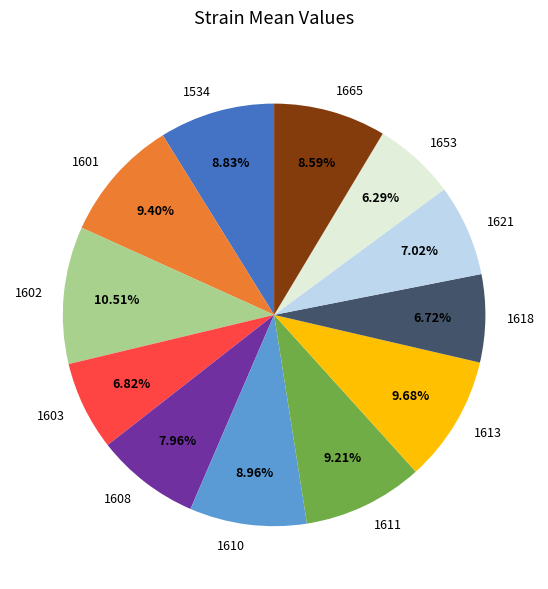

What is the ratio of the value at 1608 to the value at 1613?

0.8